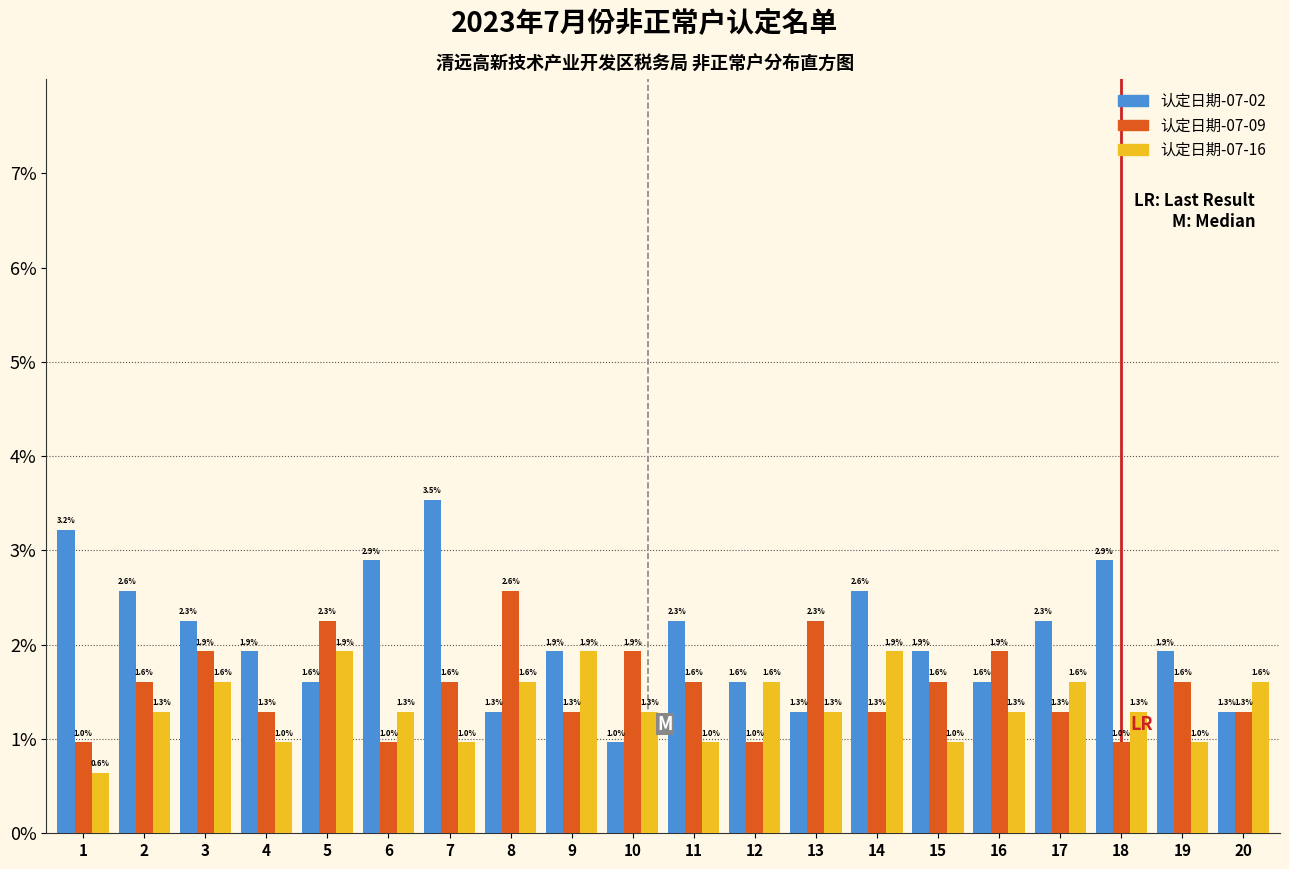

Reading right to left, what are all the values shown in this chart?

认定日期-07-02: 1.3	1.9	2.9	2.3	1.6	1.9	2.6	1.3	1.6	2.3	1.0	1.9	1.3	3.5	2.9	1.6	1.9	2.3	2.6	3.2
认定日期-07-09: 1.3	1.6	1.0	1.3	1.9	1.6	1.3	2.3	1.0	1.6	1.9	1.3	2.6	1.6	1.0	2.3	1.3	1.9	1.6	1.0
认定日期-07-16: 1.6	1.0	1.3	1.6	1.3	1.0	1.9	1.3	1.6	1.0	1.3	1.9	1.6	1.0	1.3	1.9	1.0	1.6	1.3	0.6